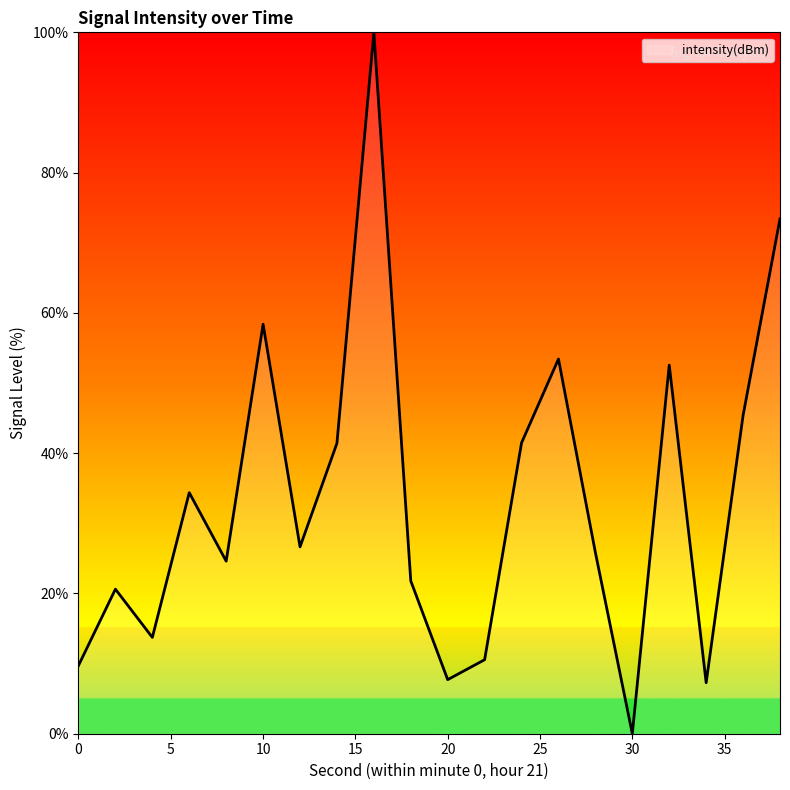

What is the maximum value shown in the chart?

100.0